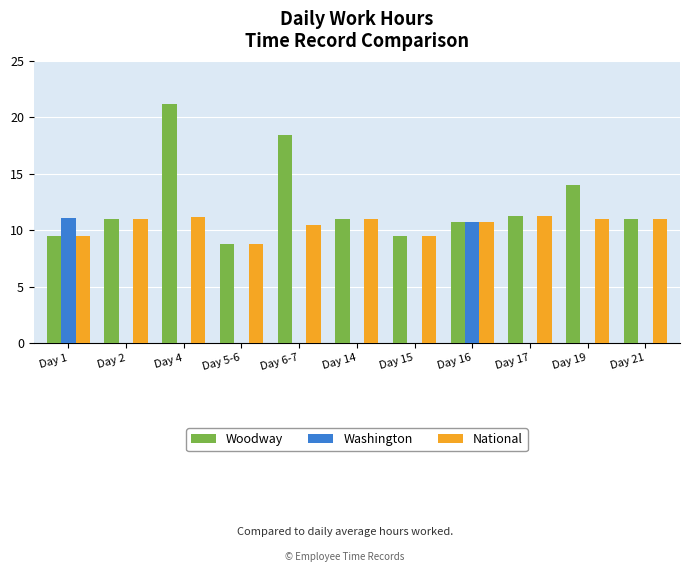

What are all the series names shown in the legend?

Woodway, Washington, National